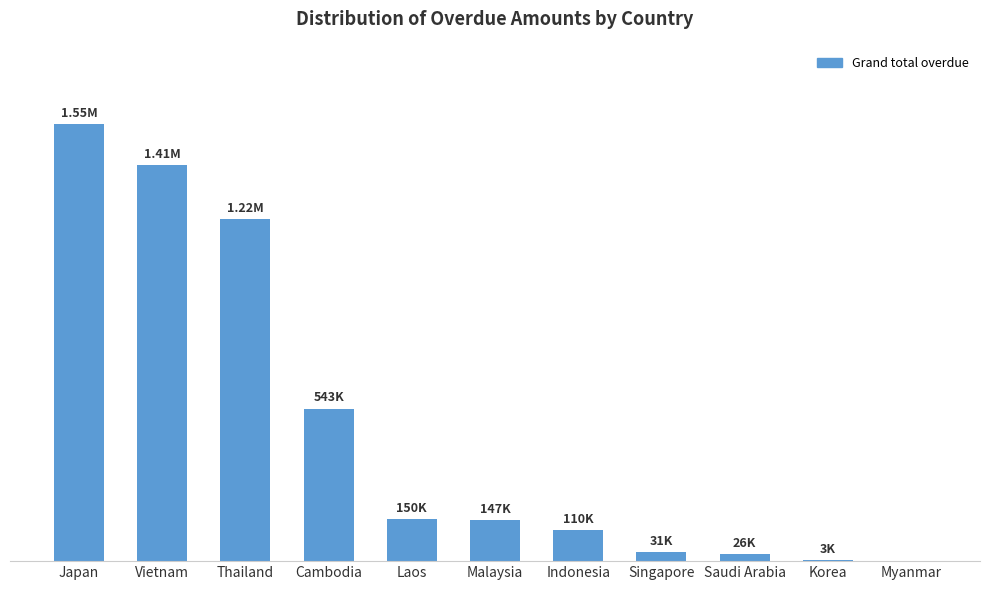

Reading left to right, what are all the values shown in this chart?

1554831.9	1409765.7	1218235.7	543355.1	149901.0	146862.0	109630.3	31368.6	26393.0	2683.0	0.0